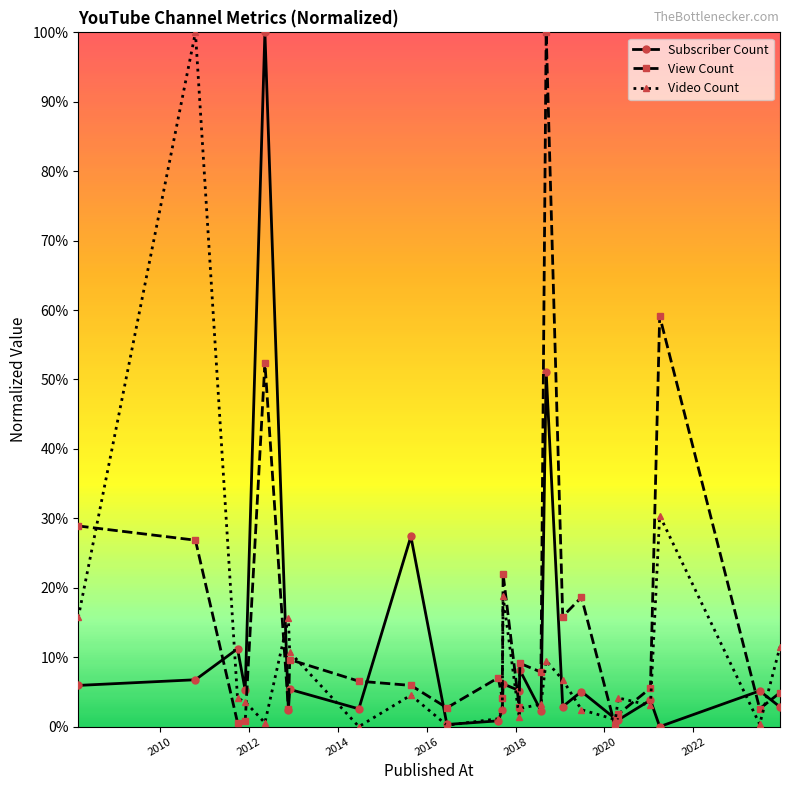

Does the chart display data point markers on the line(s)?

Yes